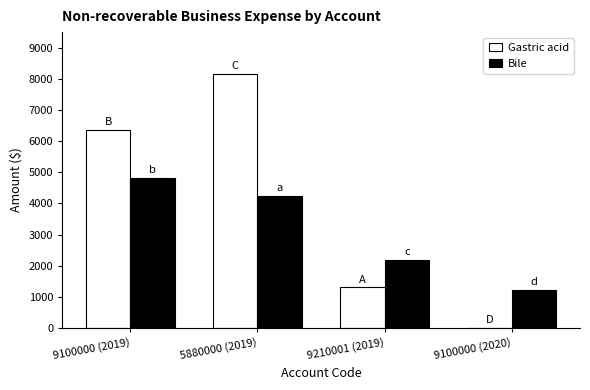

Which category has the highest value in the Gastric acid series?

5880000 (2019)